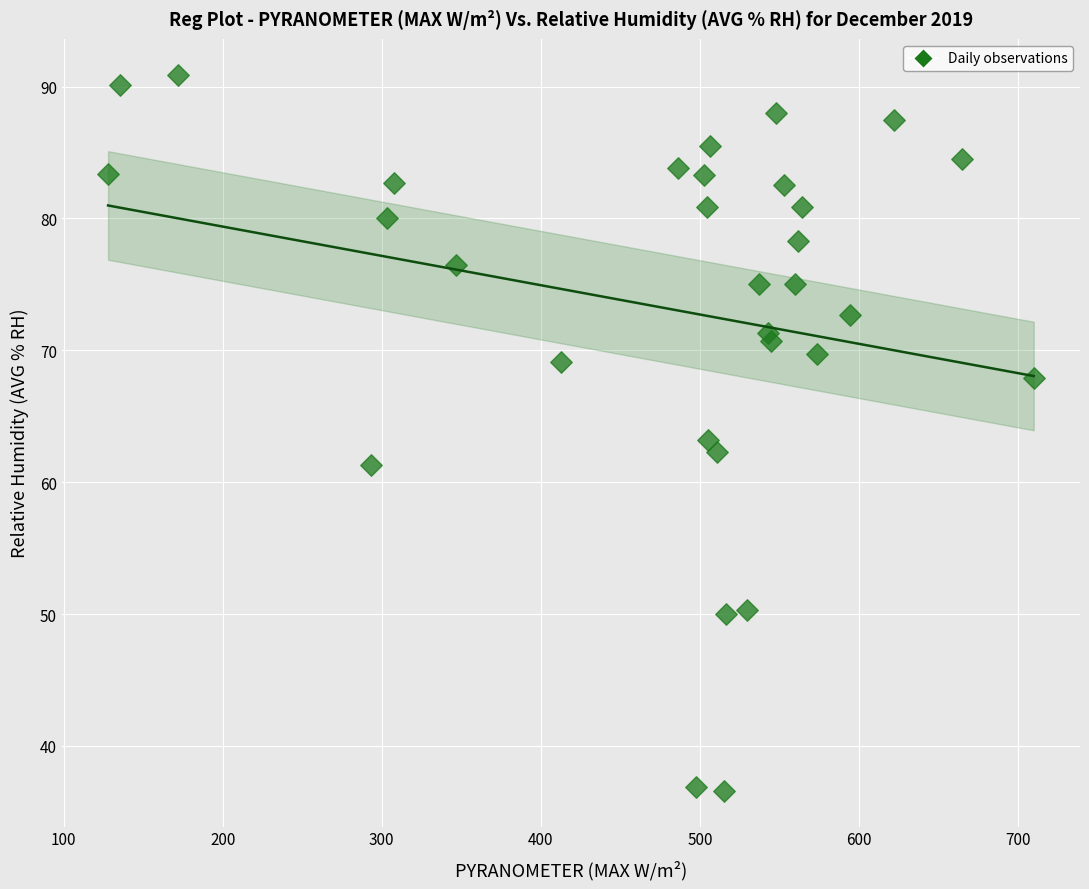

What is the range of Y values (max minus min)?

54.3